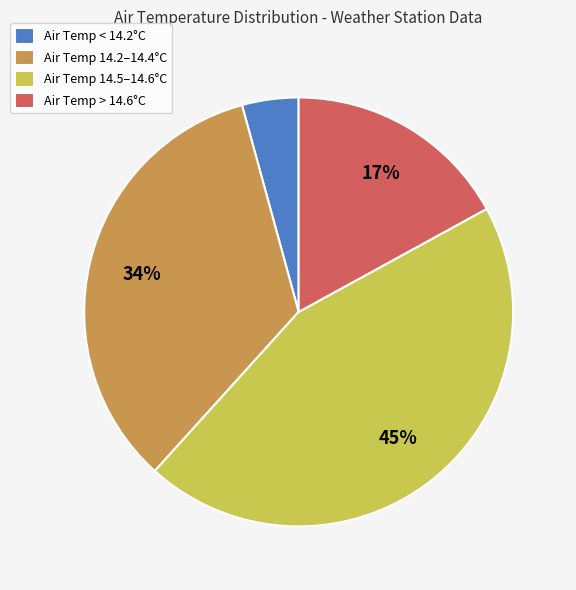

True or false: Air Temp 14.2–14.4°C accounts for 34% of the total.

True